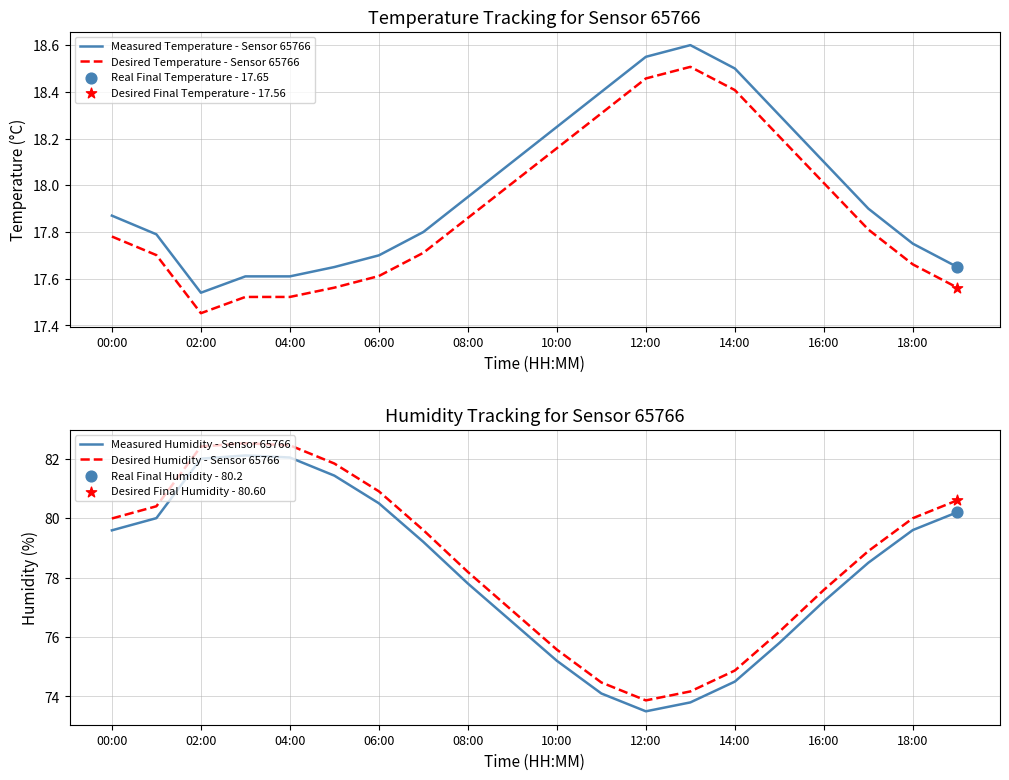

Which series reaches the maximum Y coordinate?

Desired Humidity - Sensor 65766